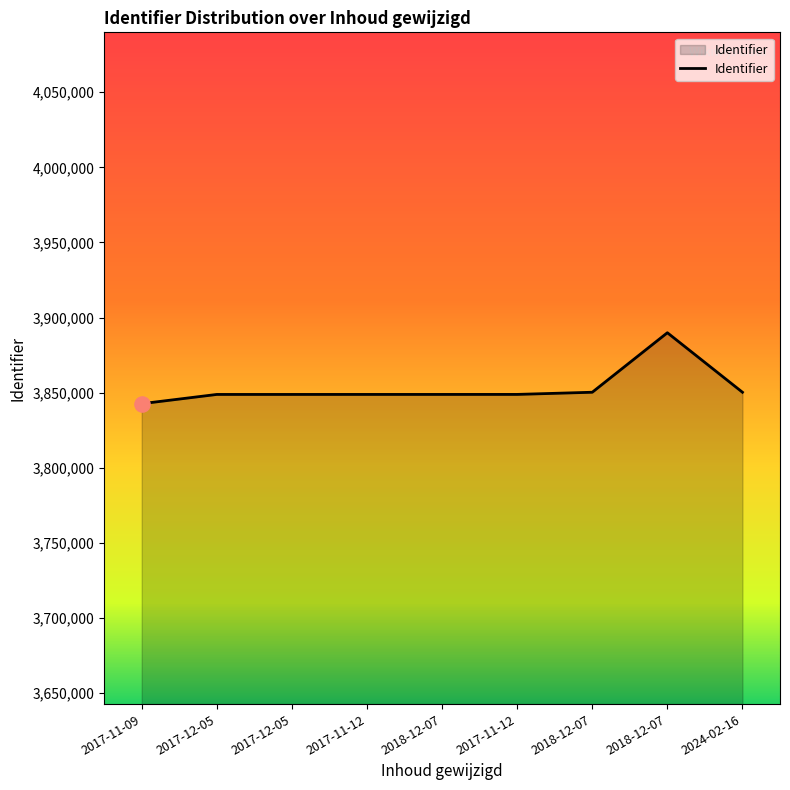

How many lines are shown in the chart?

1